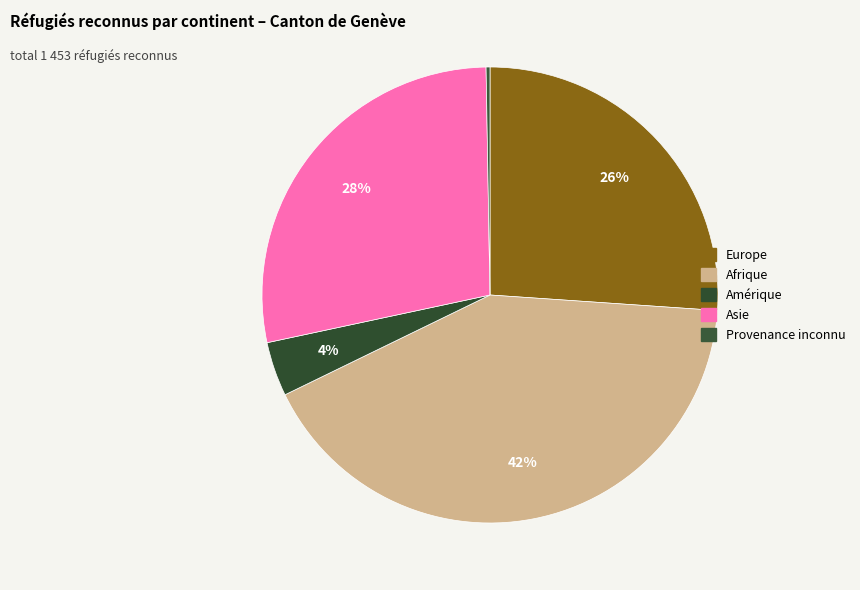

What is the ratio of the value at Europe to the value at Asie?

0.9